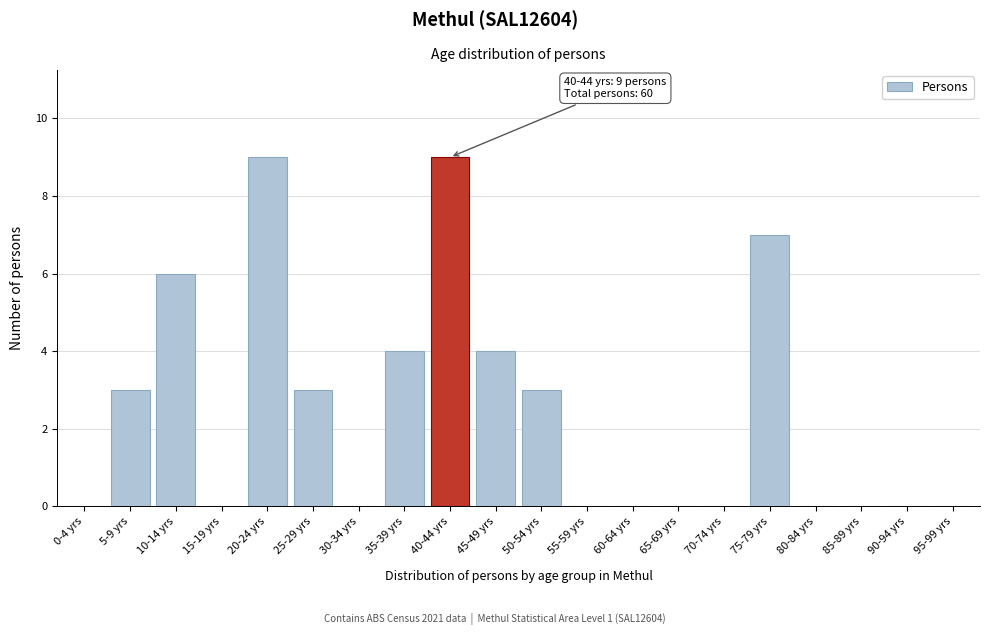

Reading right to left, what are all the values shown in this chart?

95-99 yrs=0	90-94 yrs=0	85-89 yrs=0	80-84 yrs=0	75-79 yrs=7	70-74 yrs=0	65-69 yrs=0	60-64 yrs=0	55-59 yrs=0	50-54 yrs=3	45-49 yrs=4	40-44 yrs=9	35-39 yrs=4	30-34 yrs=0	25-29 yrs=3	20-24 yrs=9	15-19 yrs=0	10-14 yrs=6	5-9 yrs=3	0-4 yrs=0